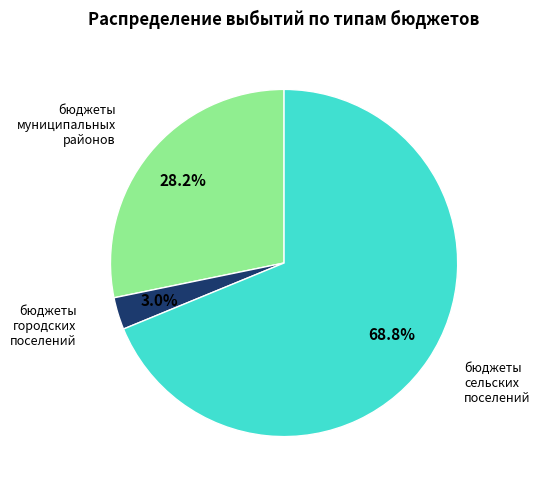

Count the number of slices in the pie.

3